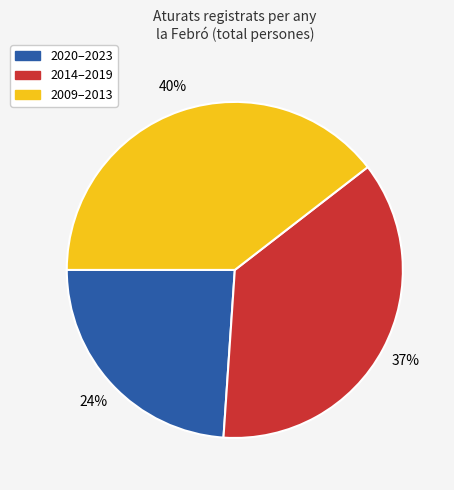

How many segments does this pie chart have?

3